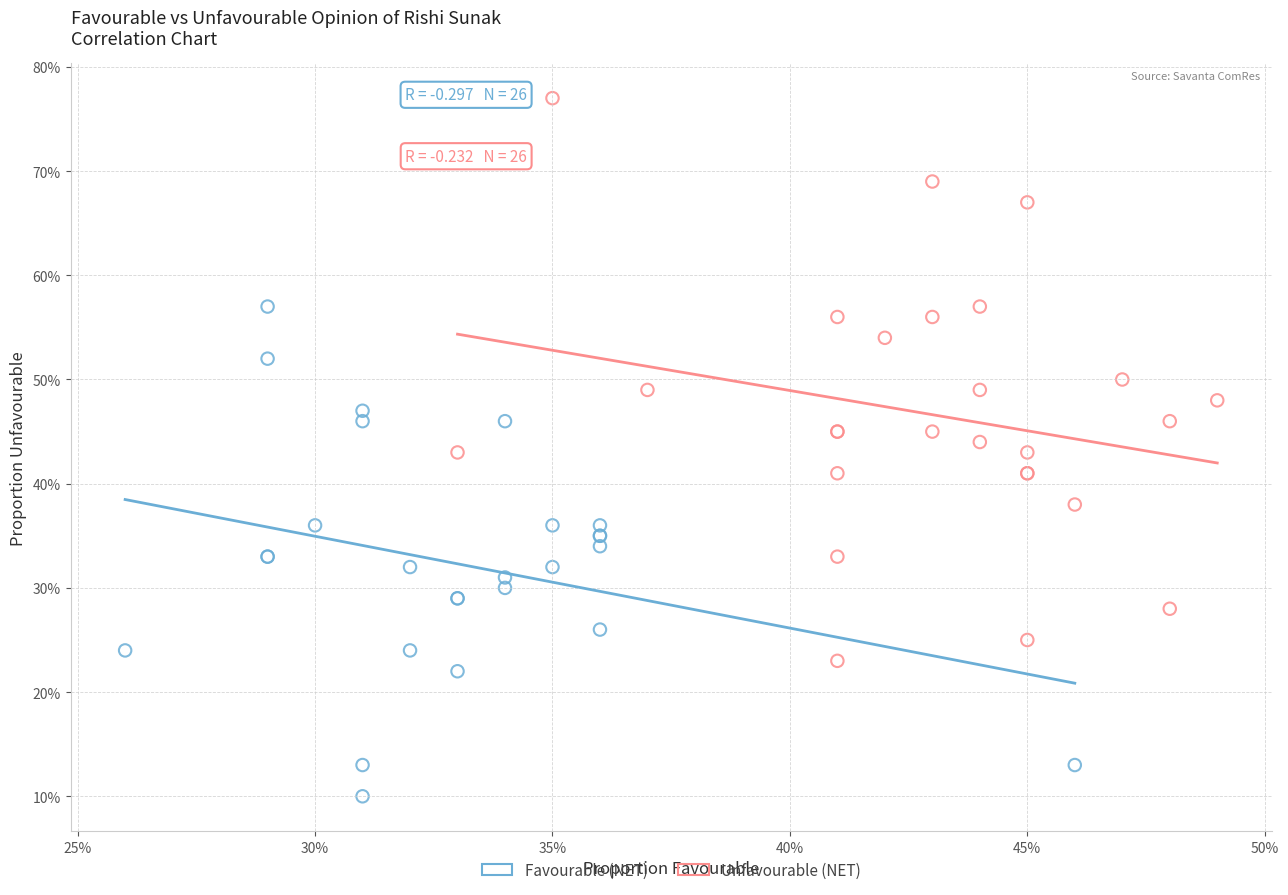

What are all the series names shown in the legend?

Favourable (NET), Unfavourable (NET)